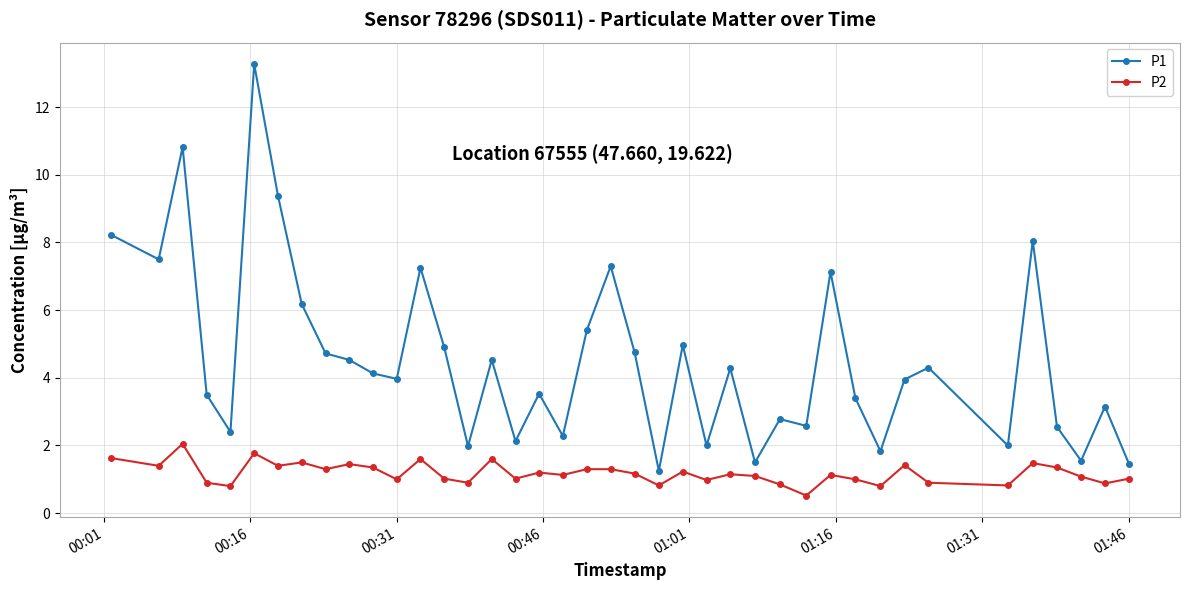

How many data points does each series have?

40